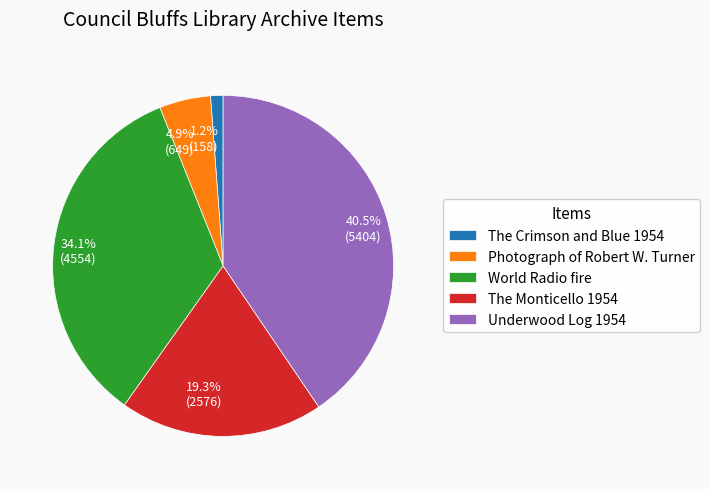

Is there any slice that represents more than half of the pie?

No